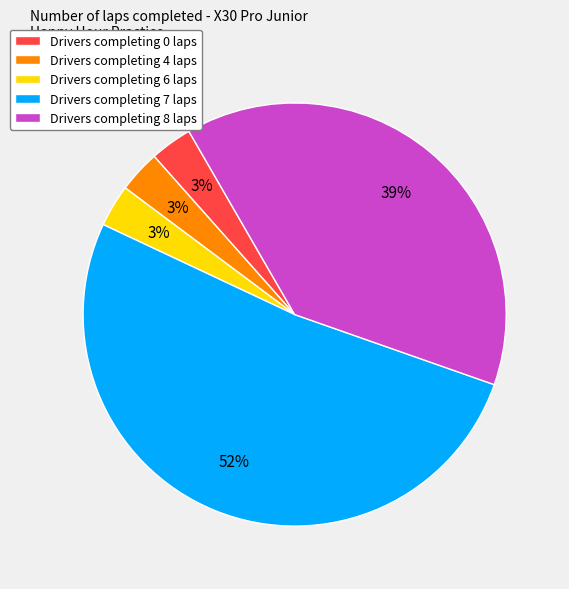

To the nearest percent, what is the average slice percentage?

20%